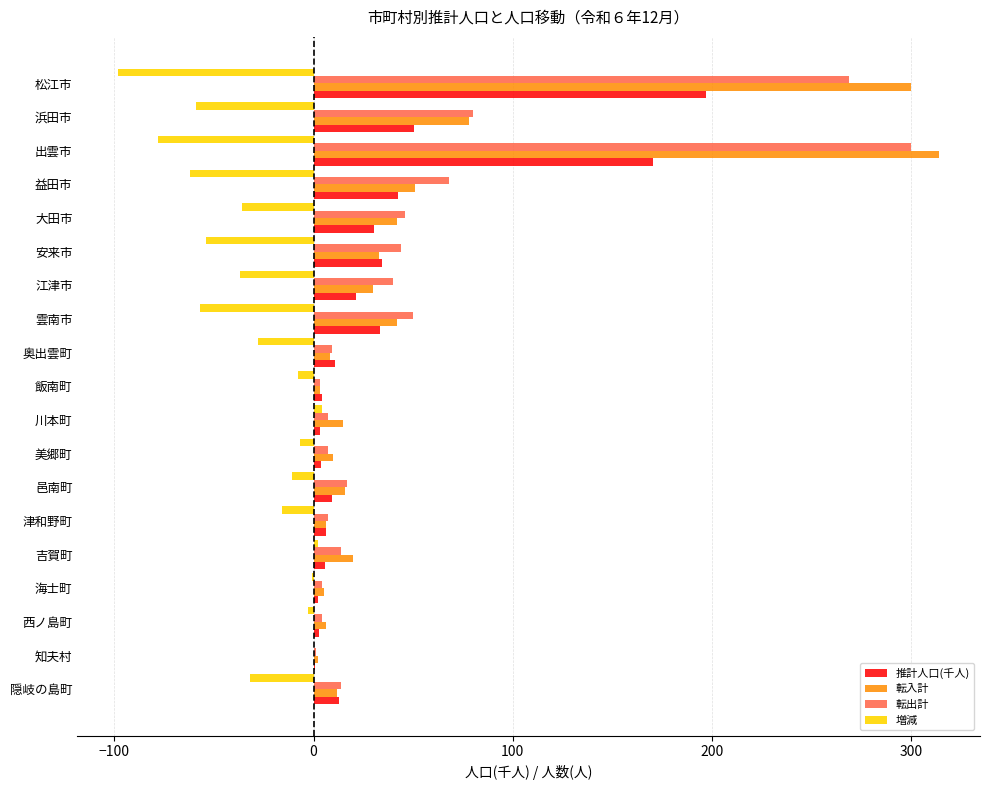

What is the average value of the 推計人口(千人) series?

33.7